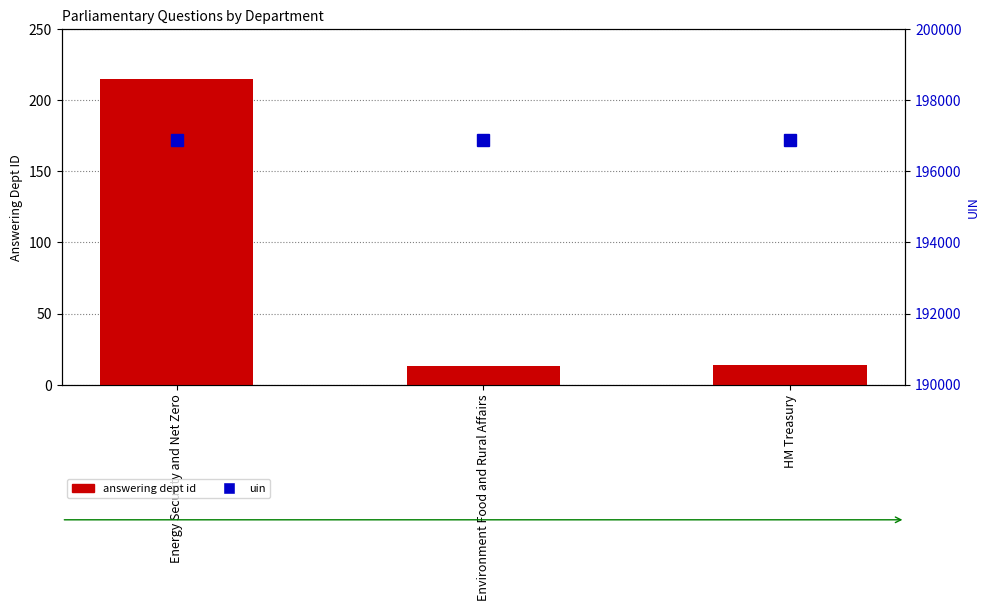

What is the sum of the uin values at Environment Food and Rural Affairs and HM Treasury?

393730